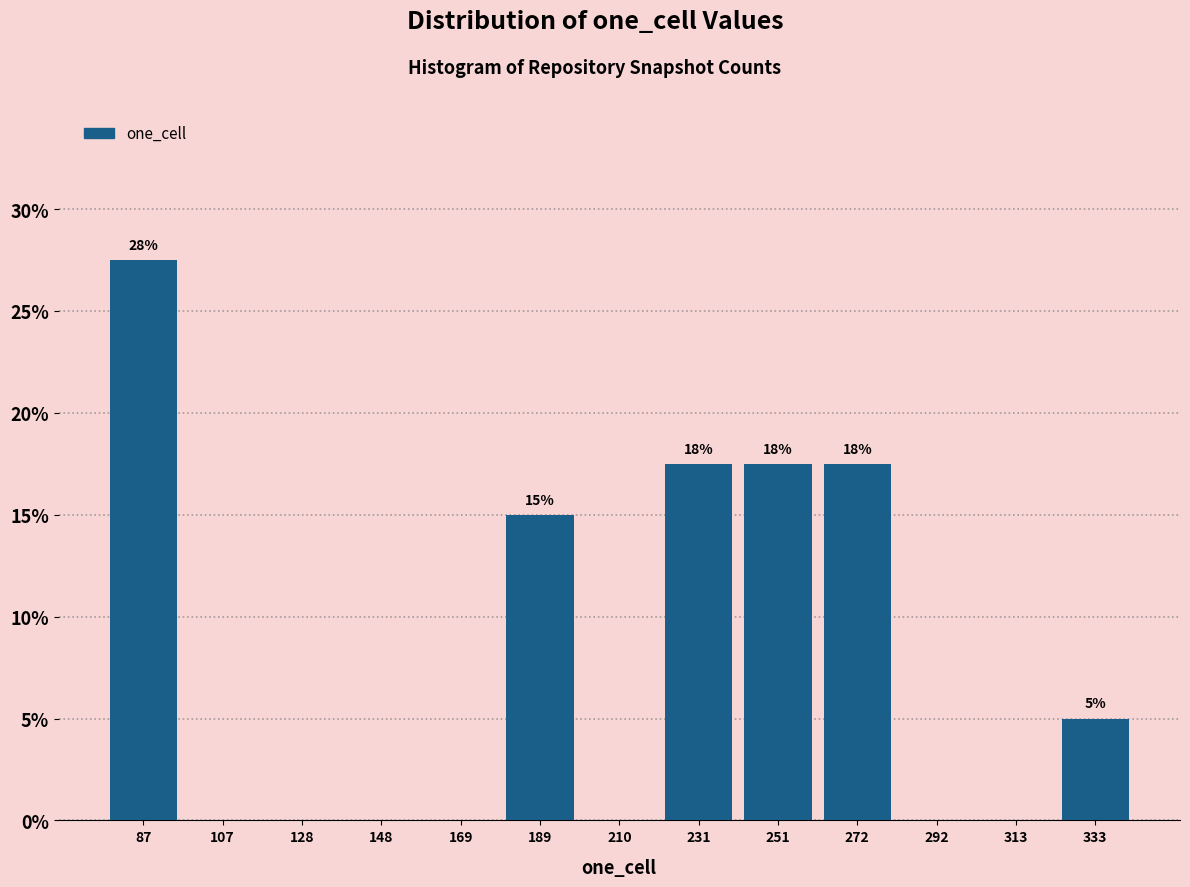

Over which range of the x-axis is the bar tallest?

75 to 100